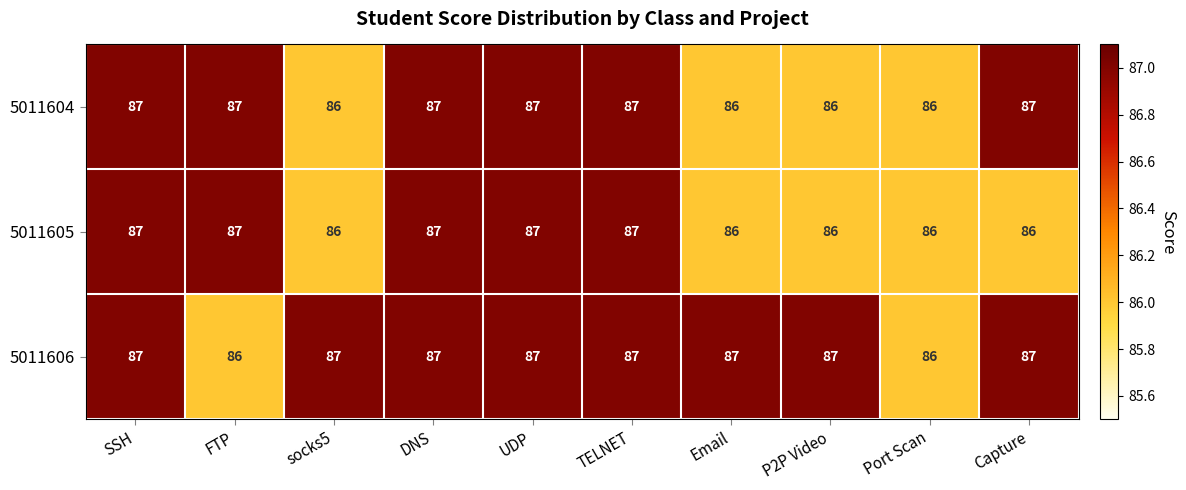

The 5011604 series shows 134 at Port Scan. True or false?

False